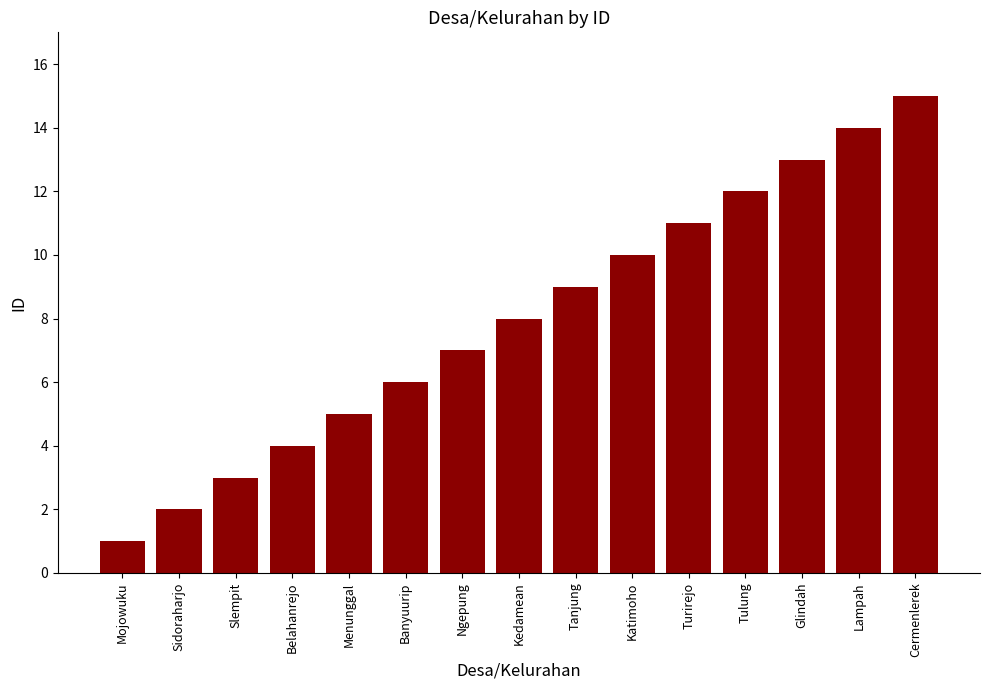

What is the label of the 1st bar from the left?

Mojowuku